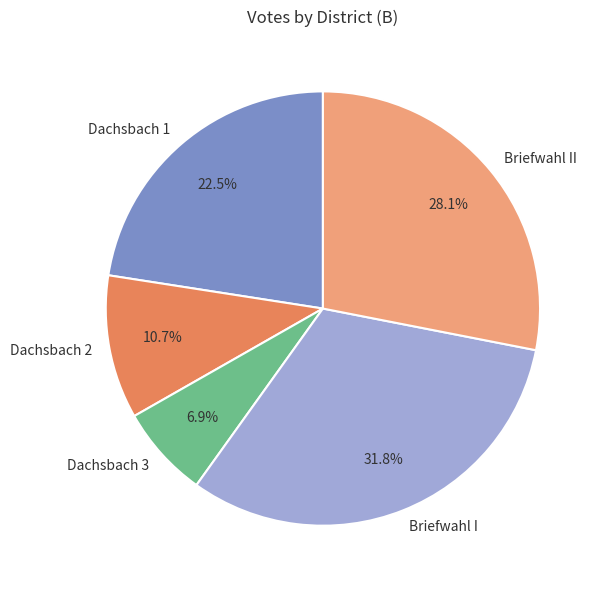

To the nearest percent, what is the combined percentage of Briefwahl I and Dachsbach 3?

39%